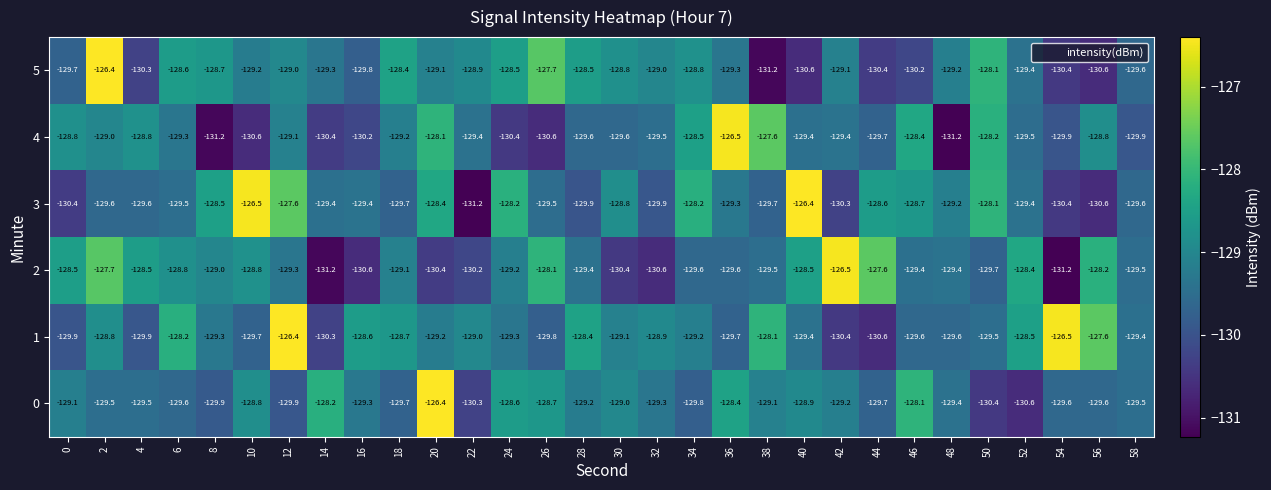

At which label does 5 reach its minimum?

38